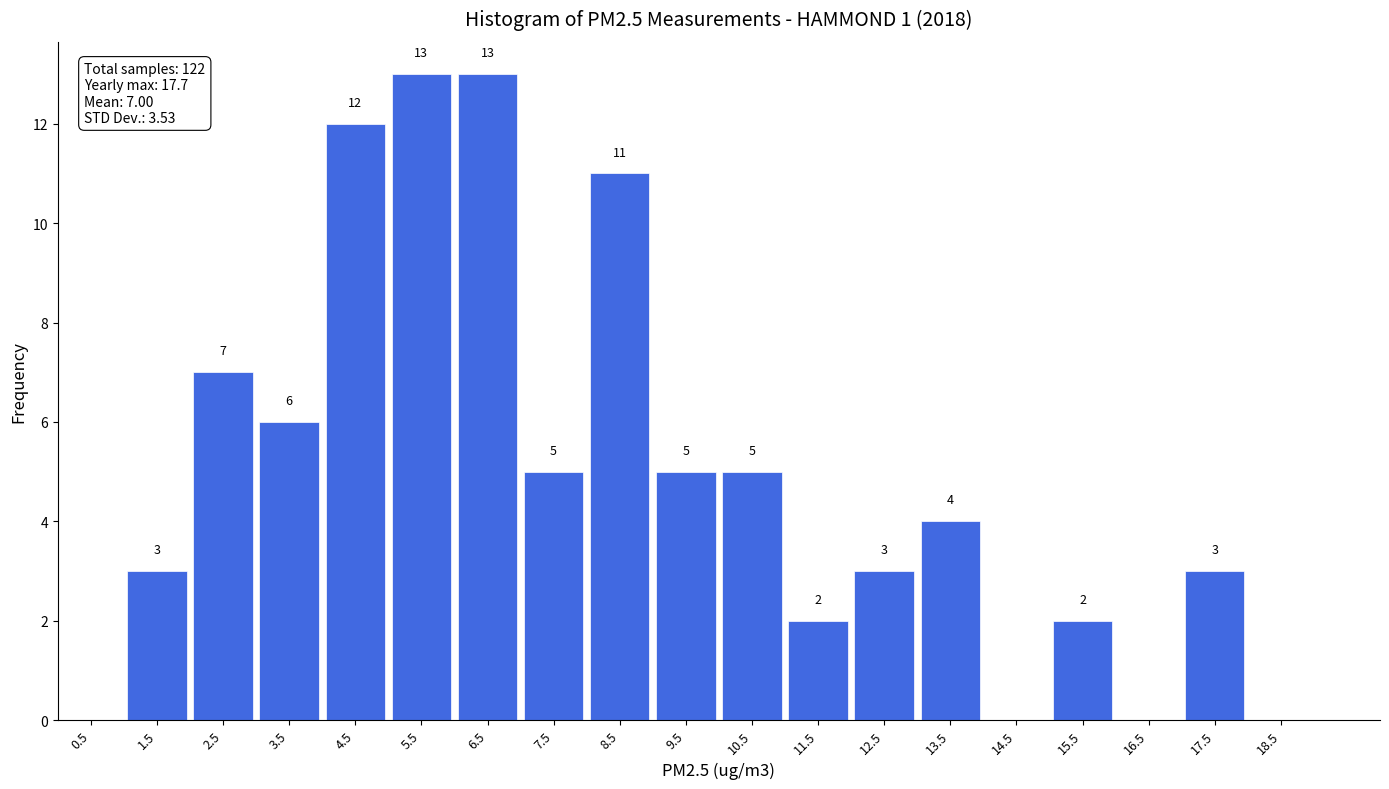

Reading left to right, what are all the values shown in this chart?

3	7	6	12	13	13	5	11	5	5	2	3	4	2	3